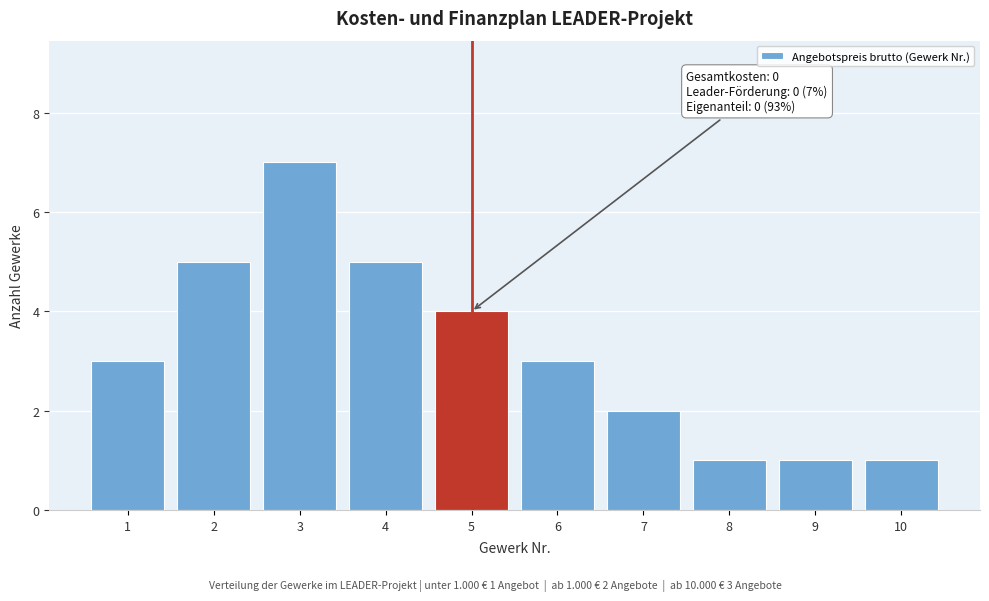

Reading right to left, what are all the values shown in this chart?

10=1	9=1	8=1	7=2	6=3	5=4	4=5	3=7	2=5	1=3